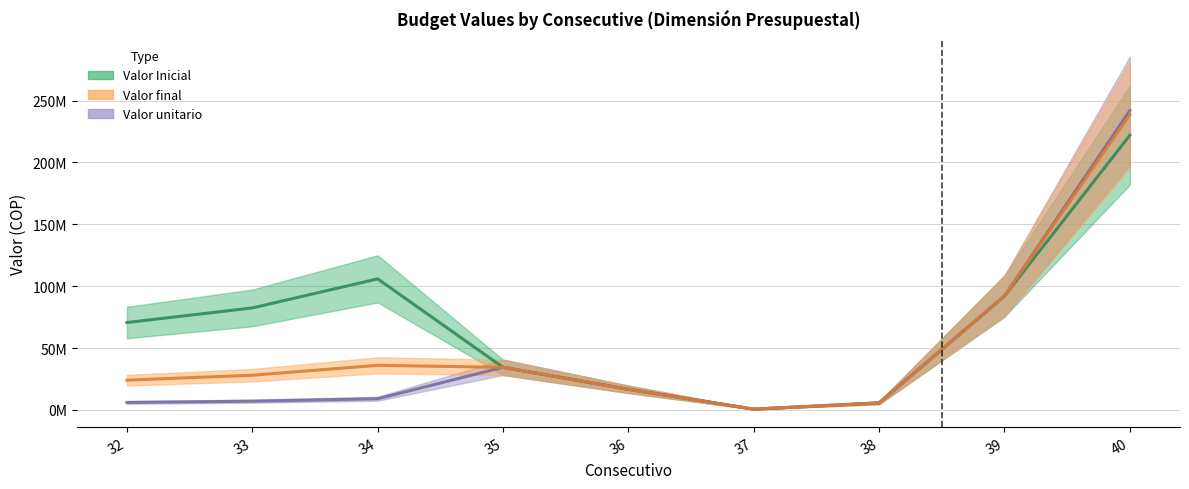

Reading left to right, extract all data points from this chart.

Valor Inicial: 32=70600000	33=82400000	34=105900000	35=34380000	36=16617000	37=573000	38=5530000	39=92000000	40=222000000
Valor final: 32=24000000	33=28000000	34=36000000	35=34380000	36=16617000	37=573000	38=5530000	39=92000000	40=238700000
Valor unitario: 32=6000000	33=7000000	34=9000000	35=34380000	36=16616999	37=573000	38=5730000	39=92000000	40=242000000